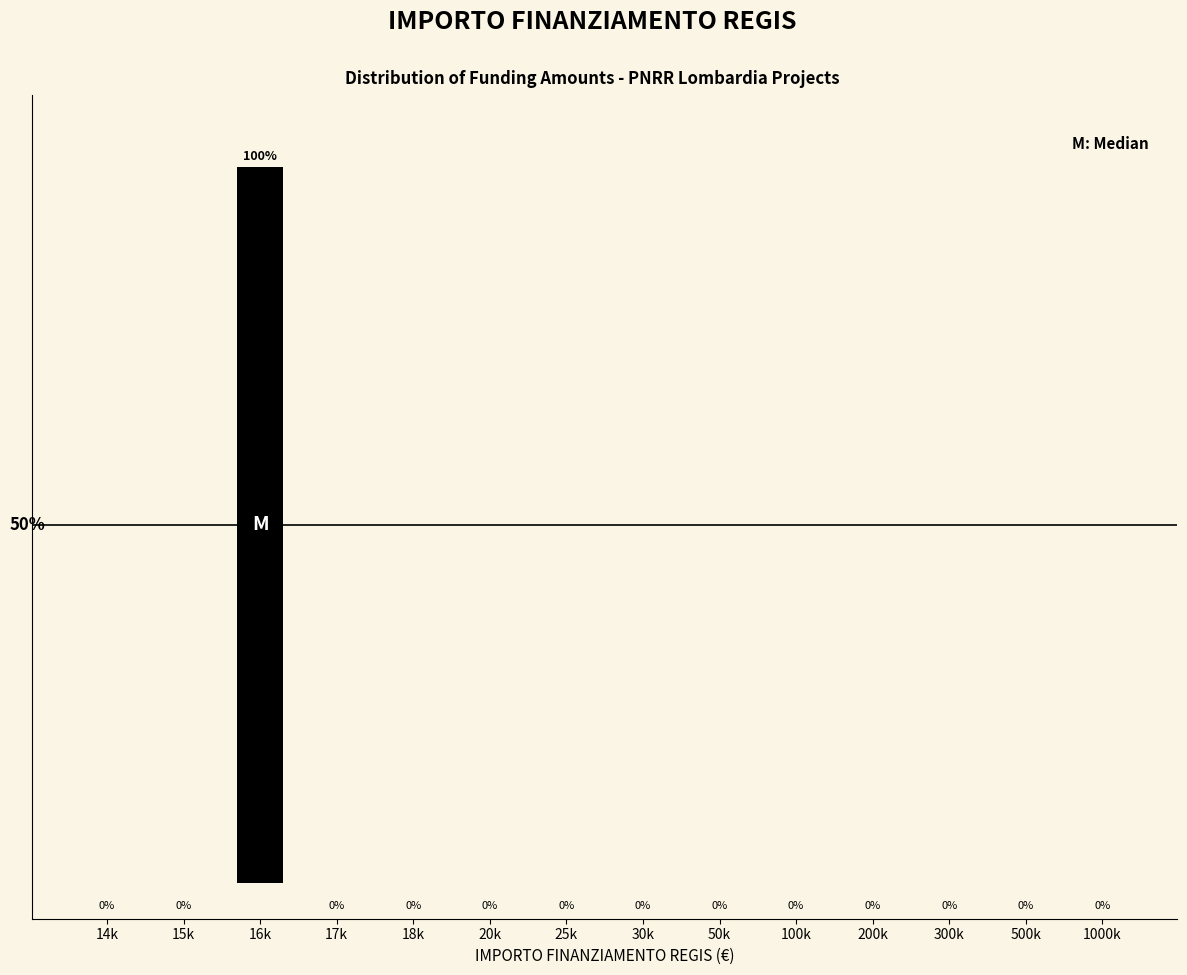

Which category has the highest value across all series?

16k